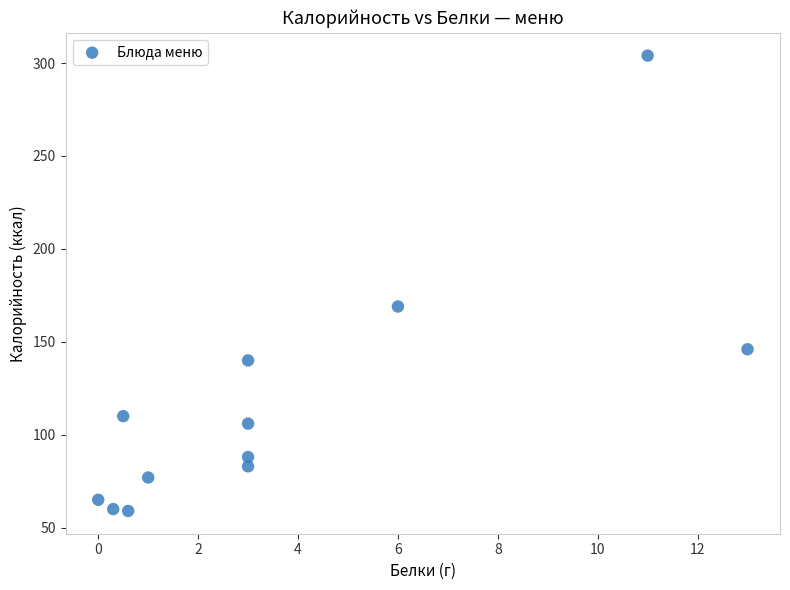

What is the average Y value?

117